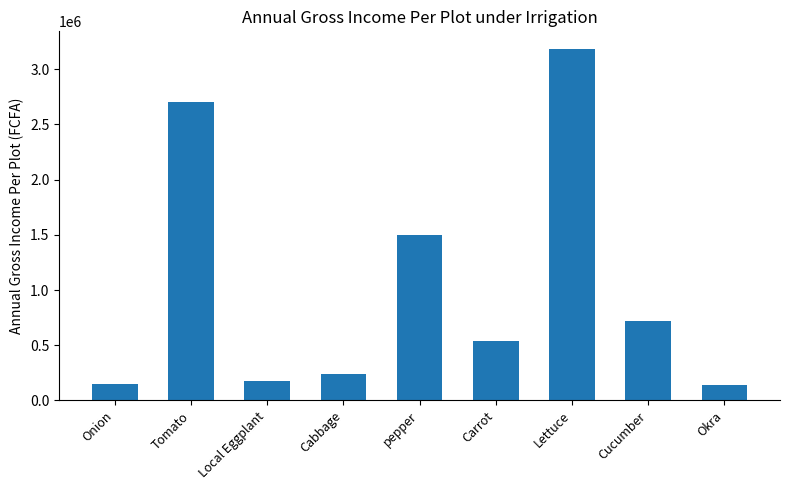

Reading left to right, transcribe all the data shown in this chart.

150000	2700000	180000	240000	1500000	540000	3185000	720000	135000